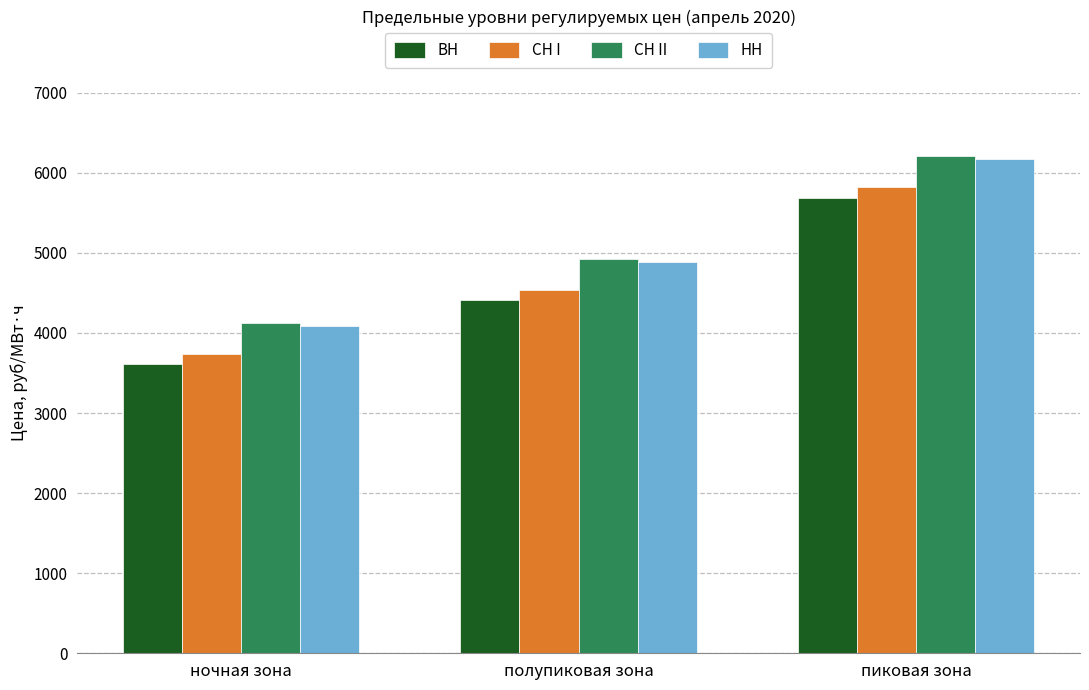

Rank the categories by НН value from lowest to highest.

ночная зона, полупиковая зона, пиковая зона